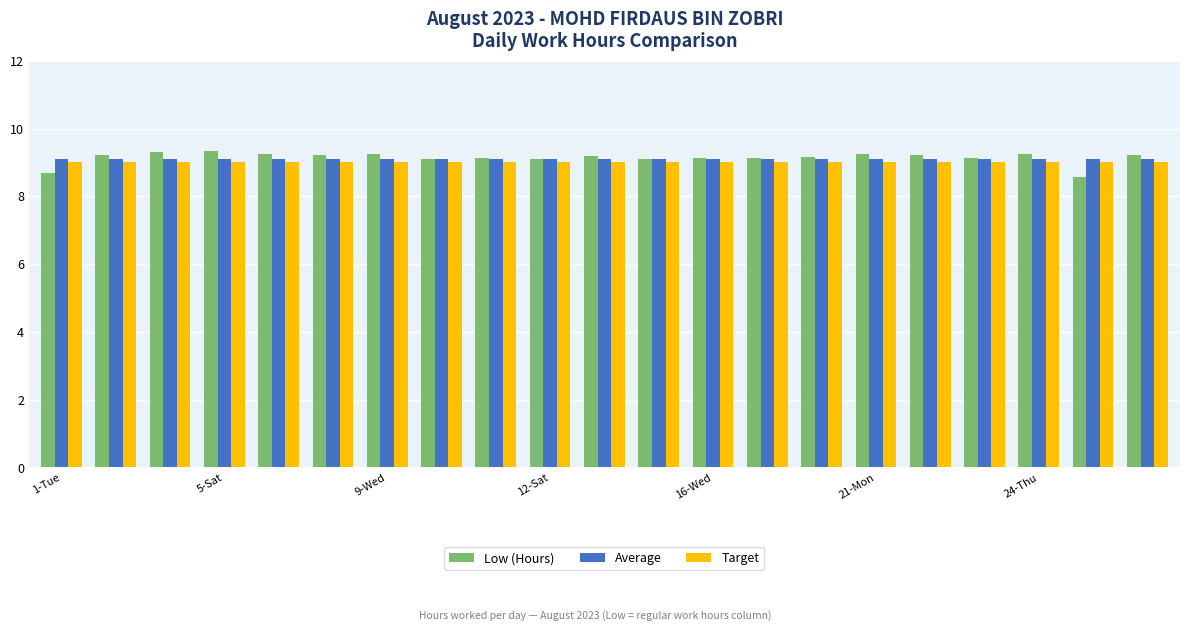

What is the smallest value displayed?

8.6